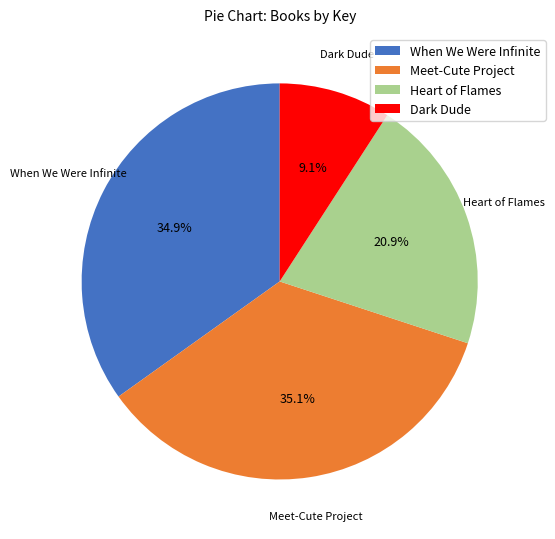

True or false: When We Were Infinite accounts for 35% of the total.

True